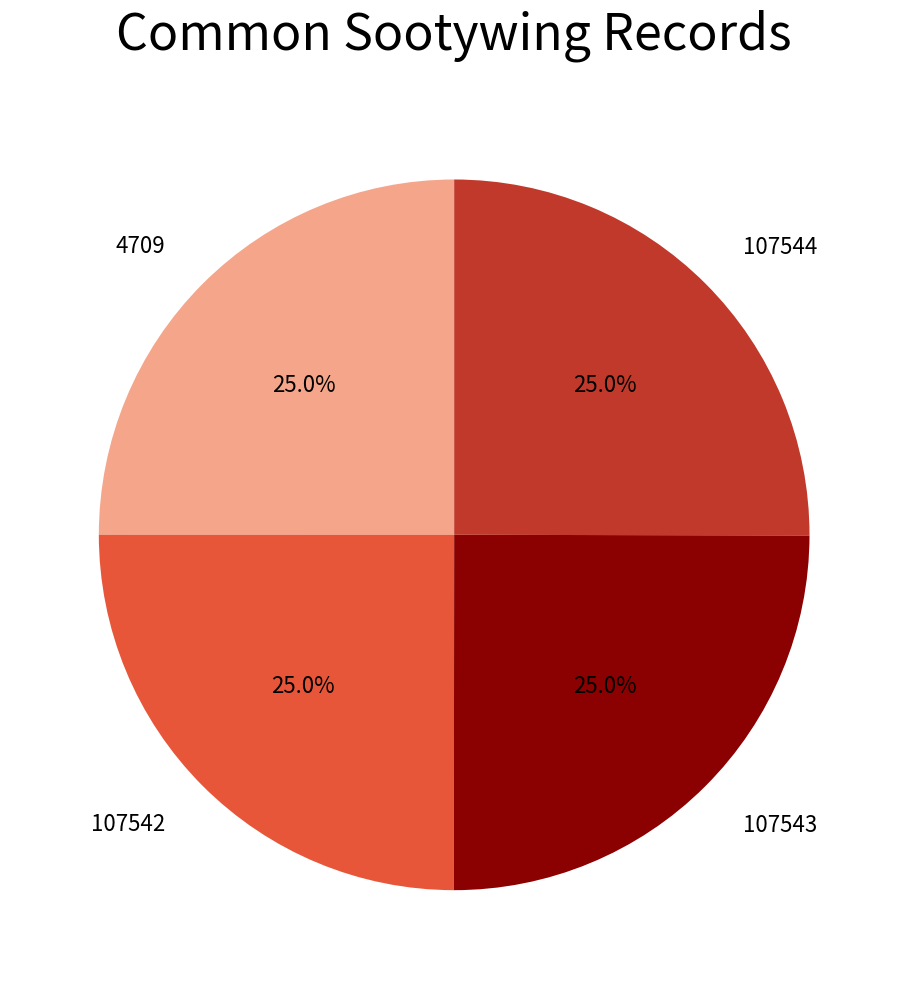

What is the total percentage of 107544 and 107542?

50.0%